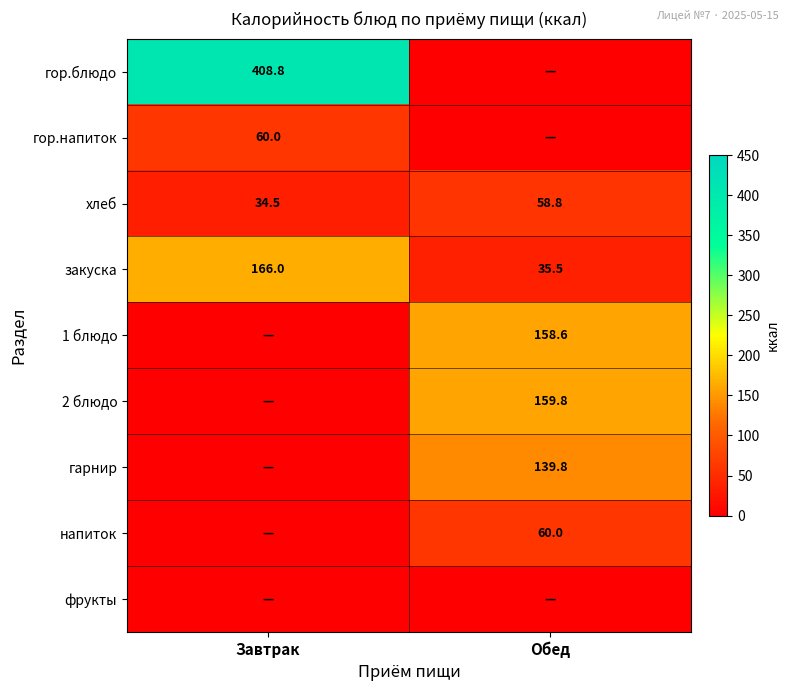

What is the difference between the maximum and minimum values in the хлеб series?

24.3